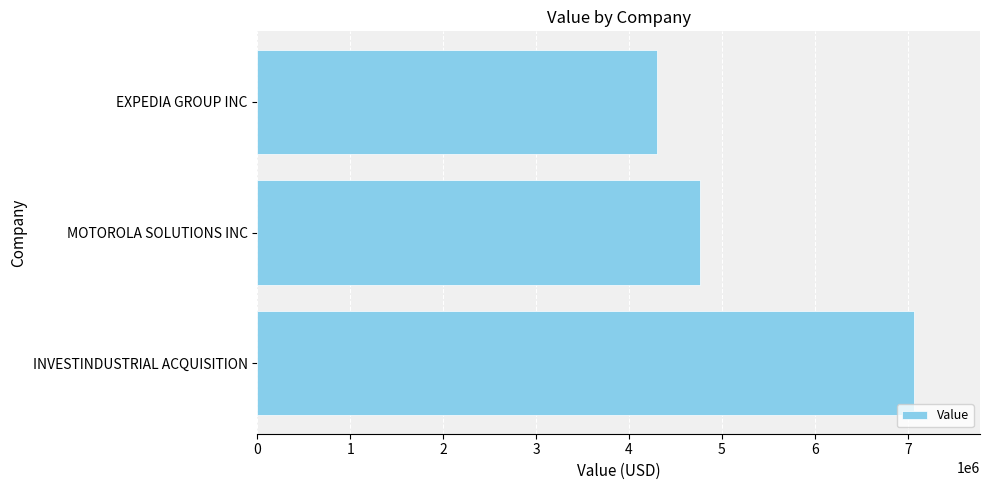

True or false: the data shows 4760000 at MOTOROLA SOLUTIONS INC.

True